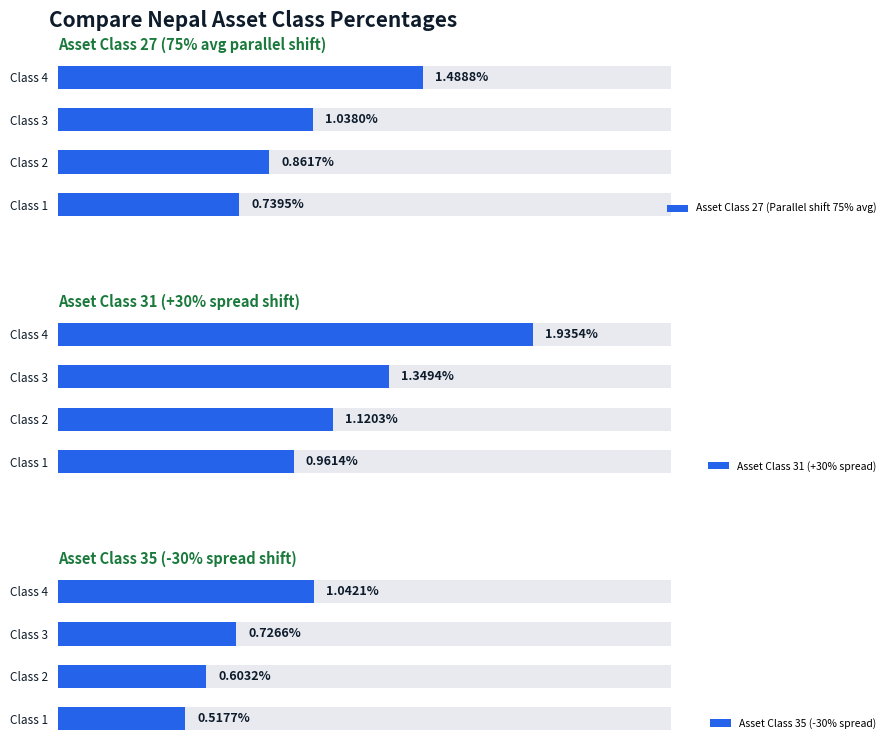

Is the value of Asset Class 27 (Parallel shift 75% avg) at Class 1 greater than the value of Asset Class 35 (-30% spread) at Class 1?

Yes